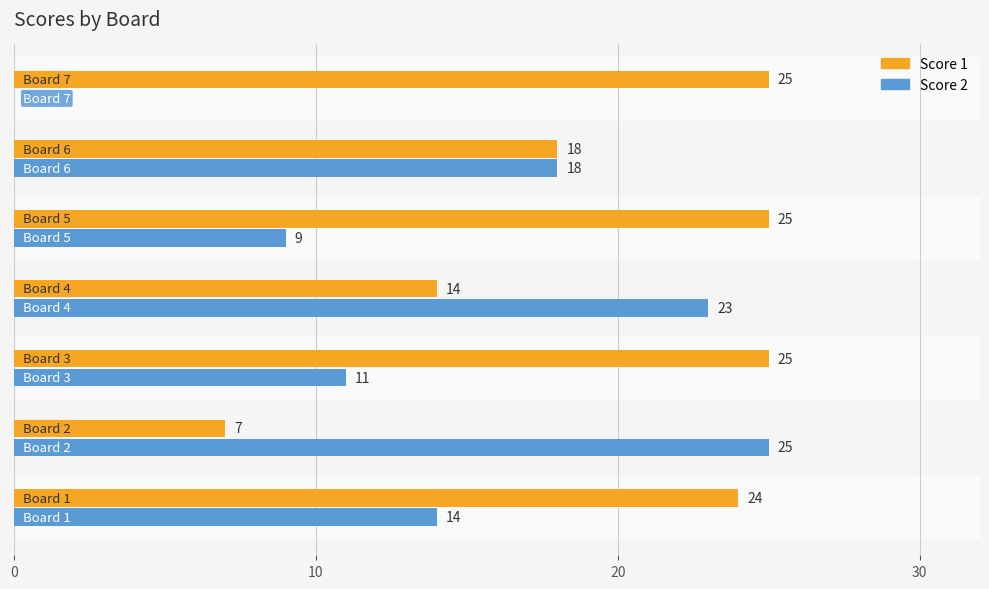

Which series has the largest total across all categories?

Score 1